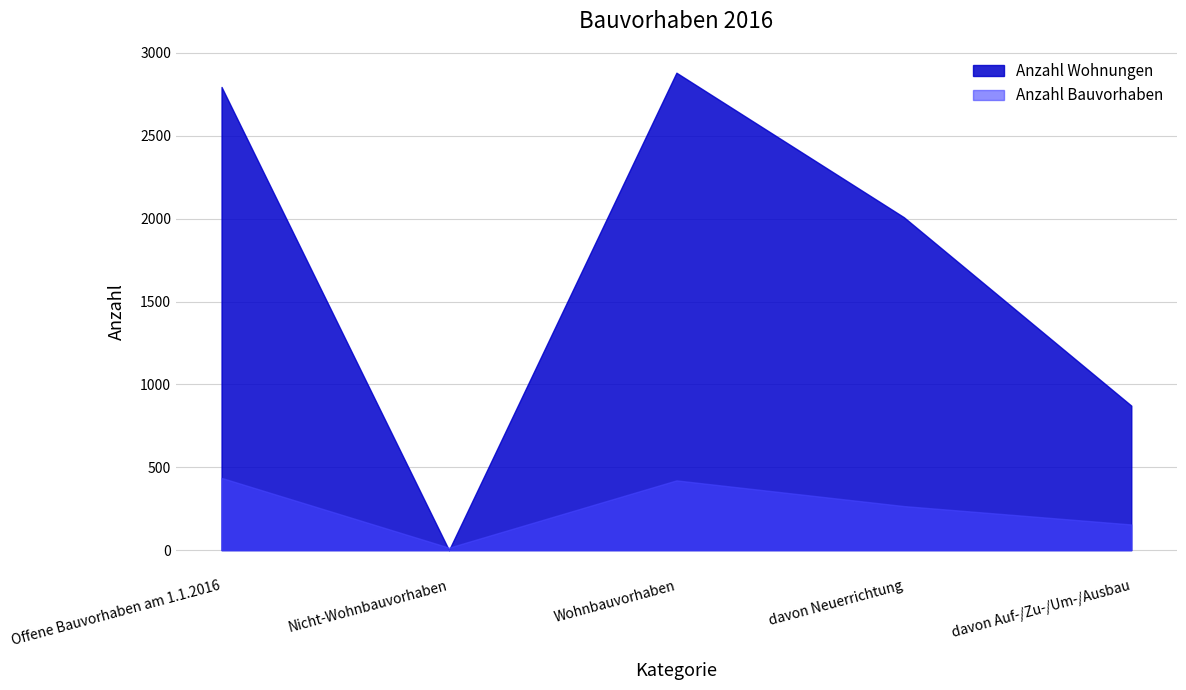

What is the sum of the Anzahl Wohnungen values at davon Neuerrichtung and Offene Bauvorhaben am 1.1.2016?

4804